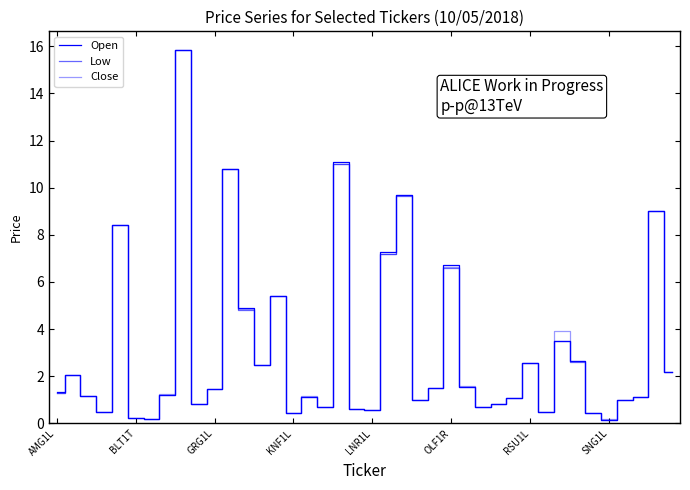

What is the difference between the maximum and minimum values in the Low series?

15.7